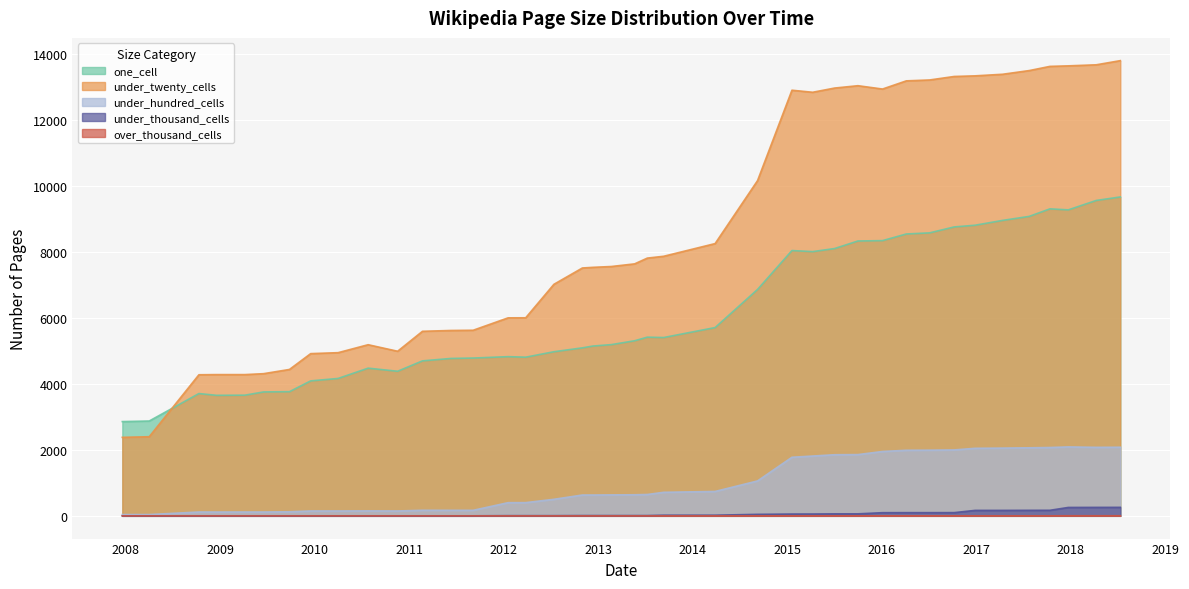

What is the sum of the over_thousand_cells values at 2018-04-09 and 2015-04-09?

2